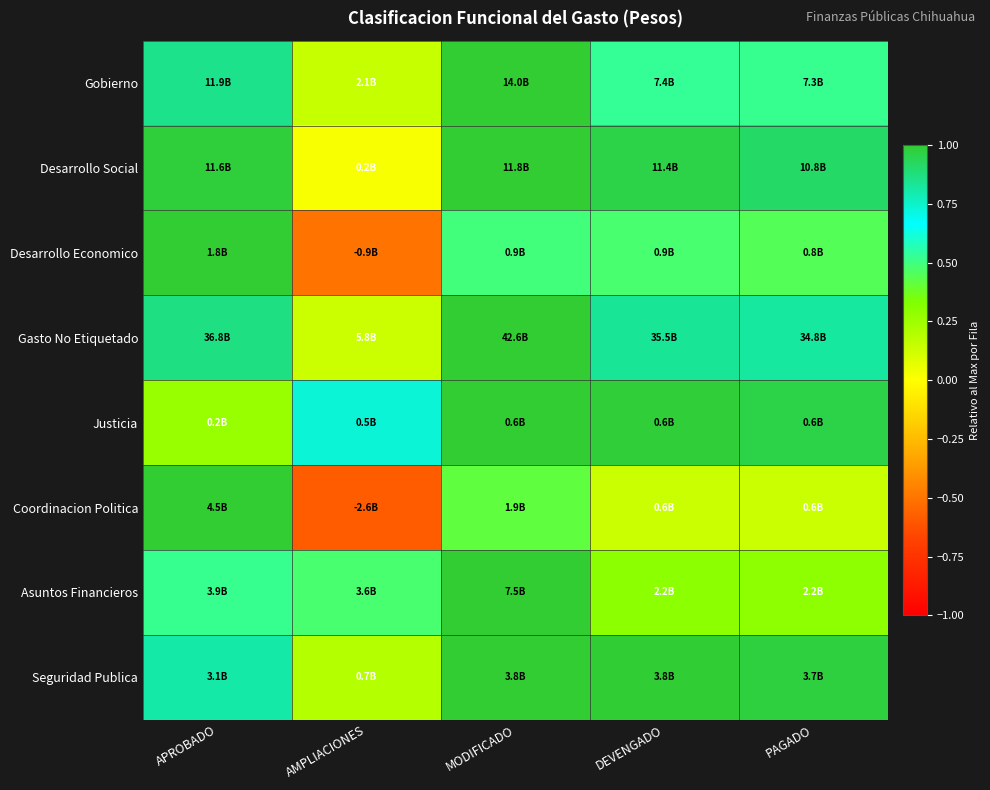

Which category has the lowest value across all series?

AMPLIACIONES